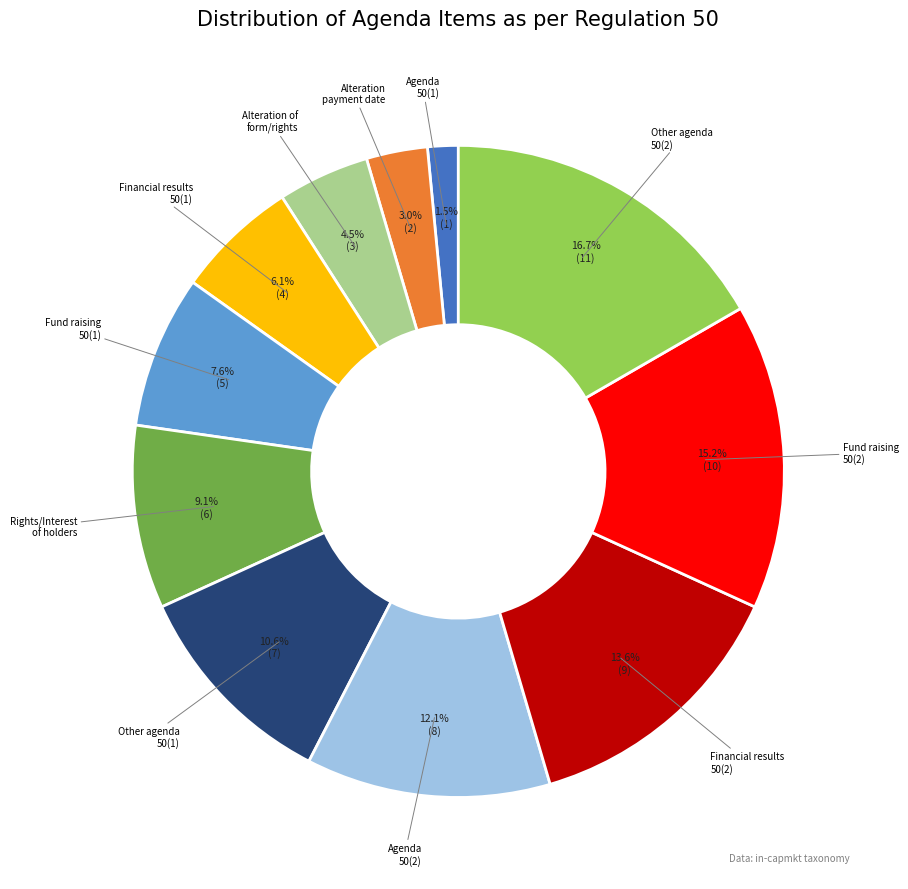

Is there a majority slice in this chart?

No